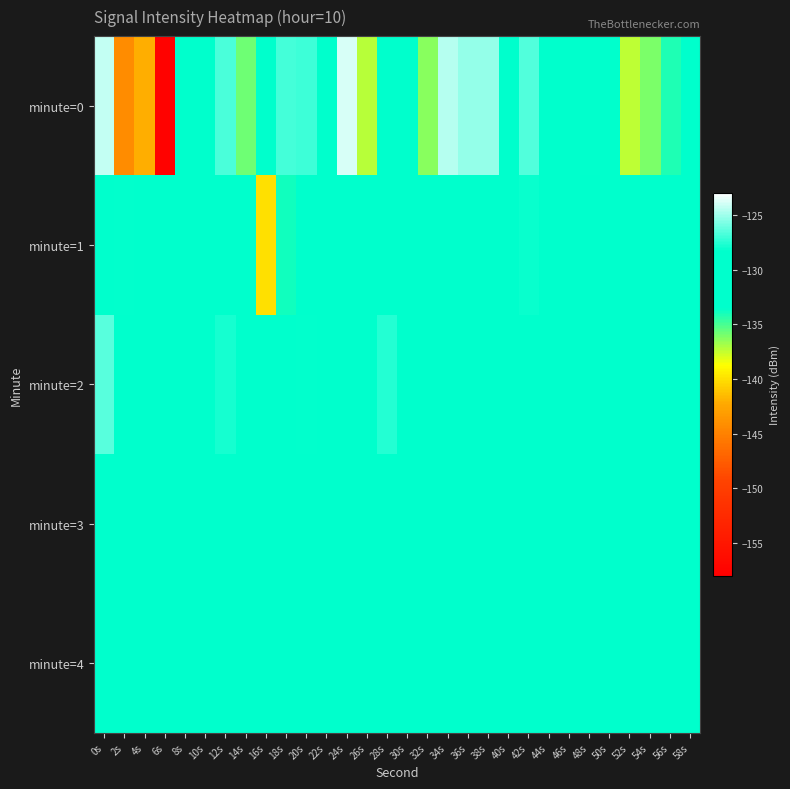

Between 44s and 46s, which is larger?

44s